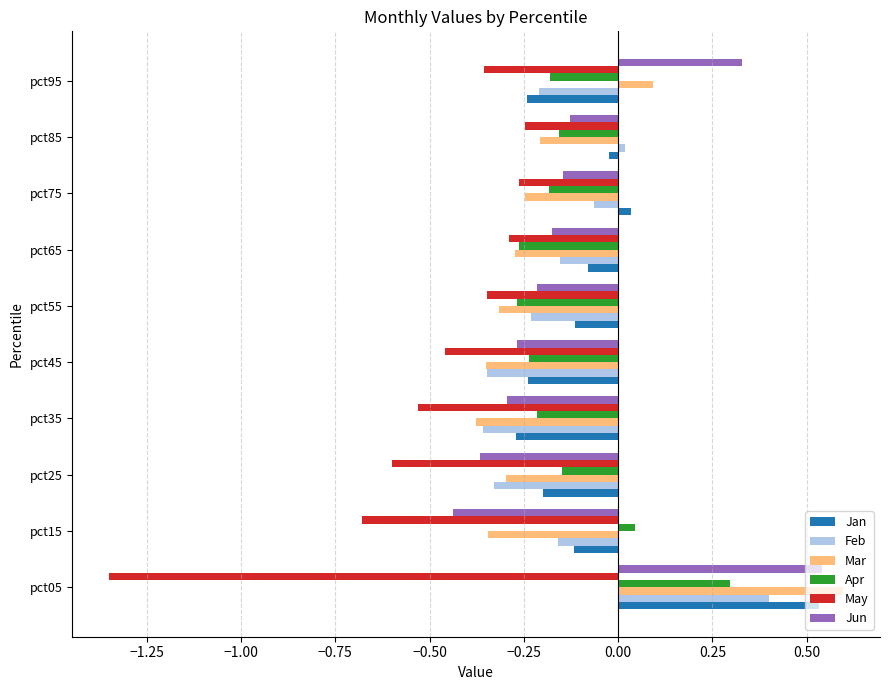

What is the difference between the maximum and minimum values in the May series?

1.1